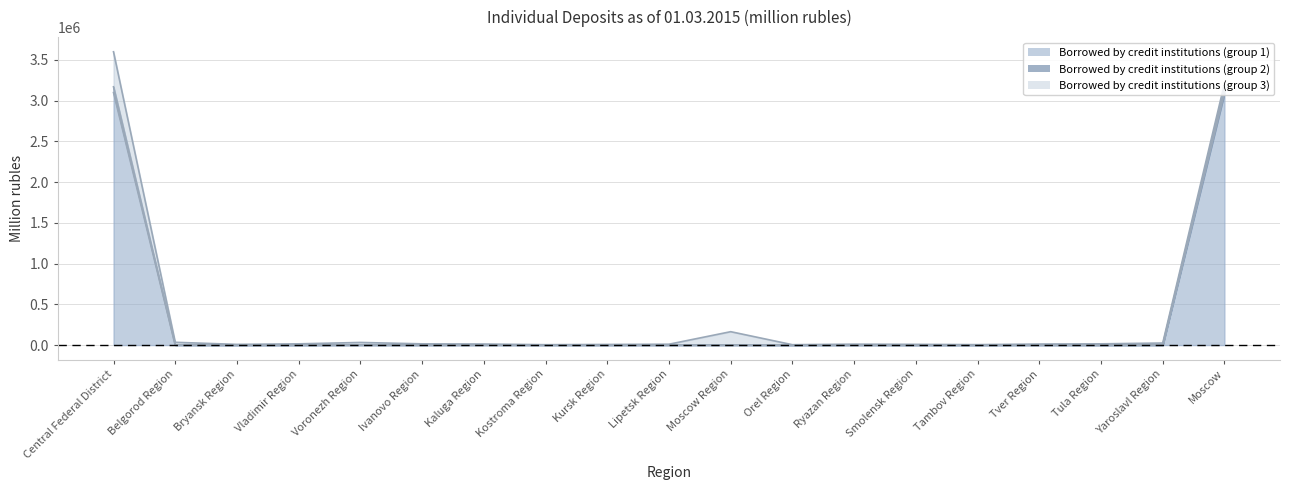

Is the value of Borrowed by credit institutions (group 1) at Tver Region greater than the value of Borrowed by credit institutions (group 2) at Central Federal District?

No